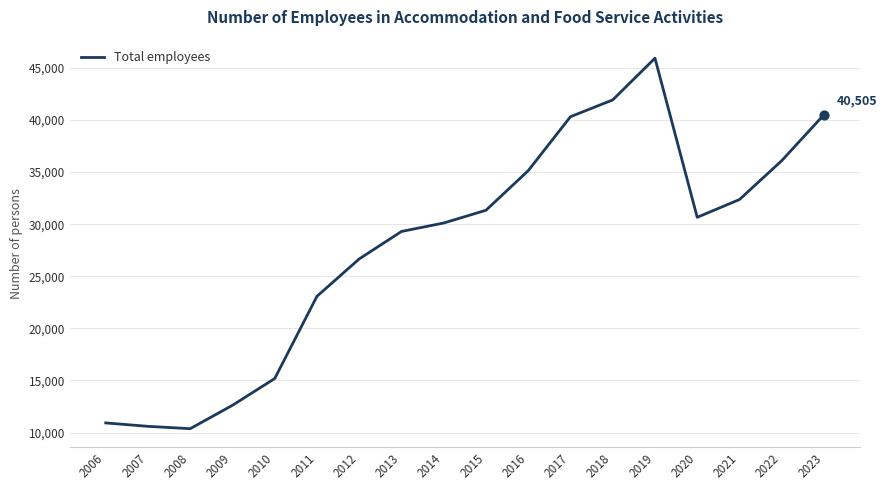

What is the change in value from 2010 to 2016?

+19951.0